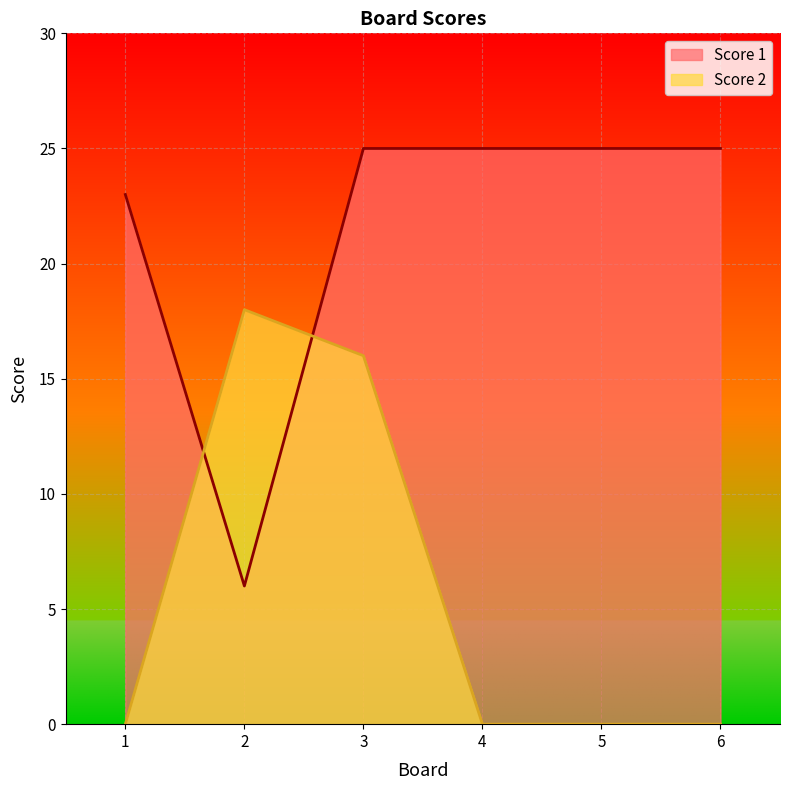

Reading left to right, transcribe all the data shown in this chart.

Score 1: 23	6	25	25	25	25
Score 2: 0	18	16	0	0	0